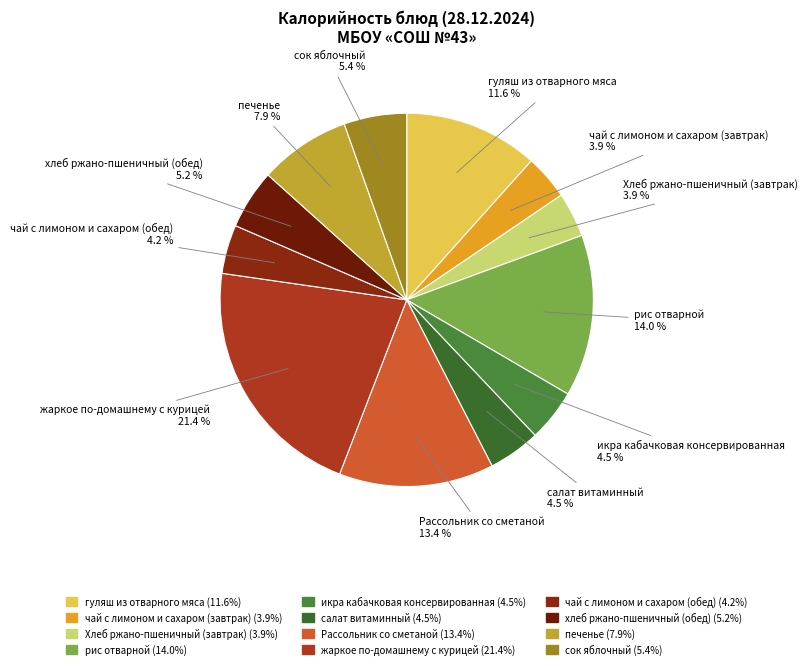

To the nearest percent, what portion does гуляш из отварного мяса represent?

12%